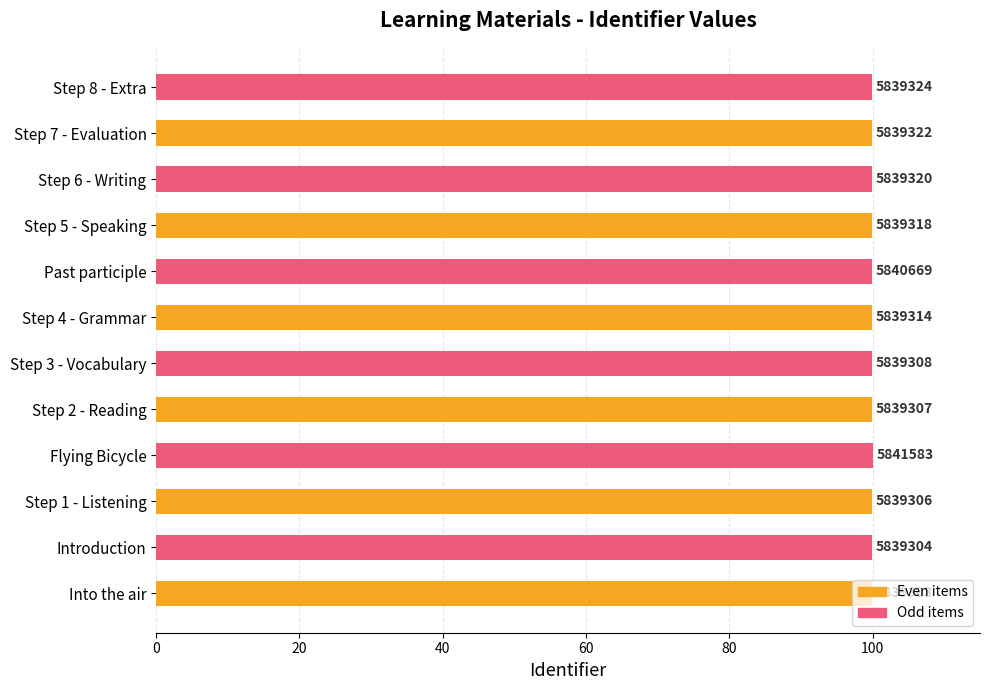

Are the bars horizontal?

Yes